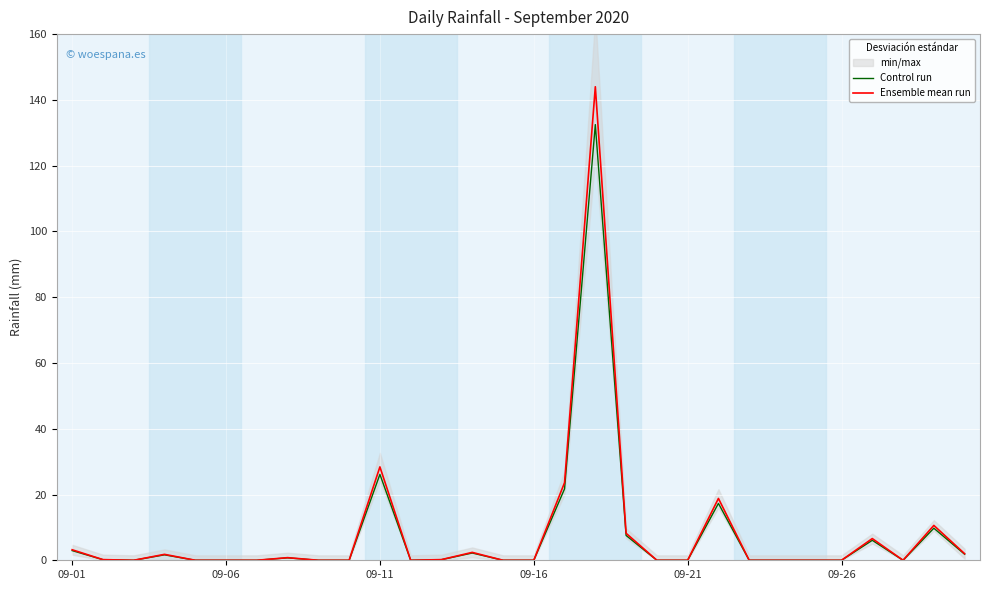

What is the highest value of the Ensemble mean run series?

144.0